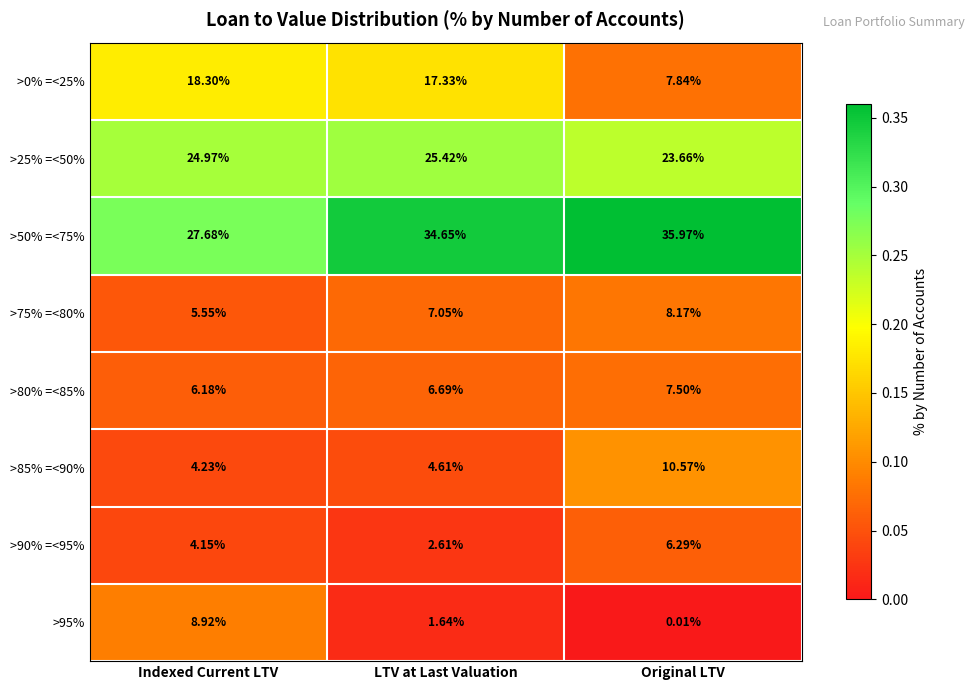

At which label does >95% reach its peak?

Indexed Current LTV